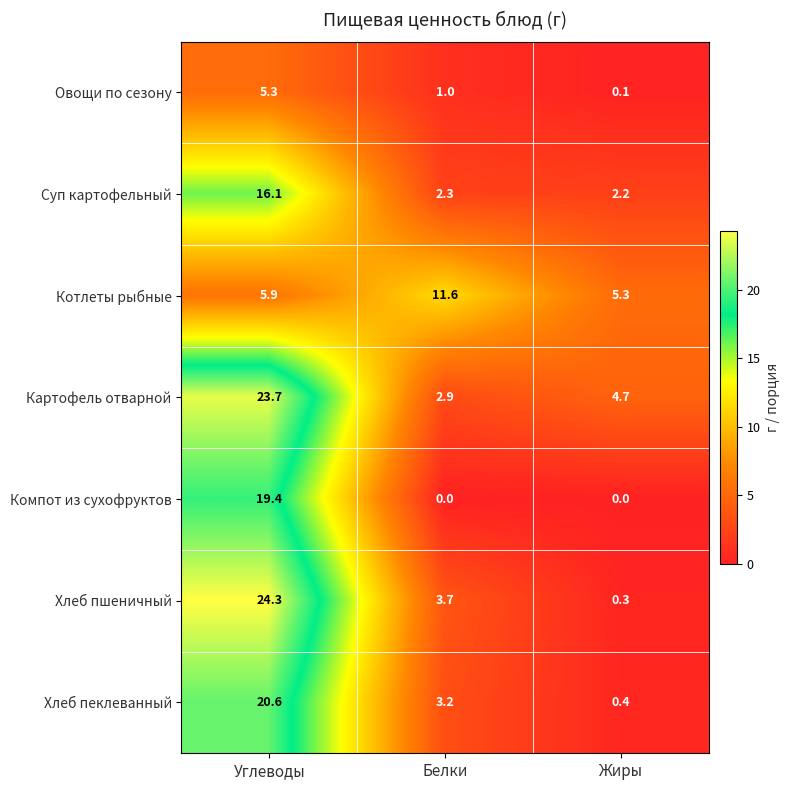

Reading left to right, list all the values displayed in this chart.

Овощи по сезону: Углеводы=5.3	Белки=1.0	Жиры=0.1
Суп картофельный: Углеводы=16.1	Белки=2.3	Жиры=2.2
Котлеты рыбные: Углеводы=5.9	Белки=11.6	Жиры=5.3
Картофель отварной: Углеводы=23.7	Белки=2.9	Жиры=4.7
Компот из сухофруктов: Углеводы=19.4	Белки=0.0	Жиры=0.0
Хлеб пшеничный: Углеводы=24.3	Белки=3.7	Жиры=0.3
Хлеб пеклеванный: Углеводы=20.6	Белки=3.2	Жиры=0.4